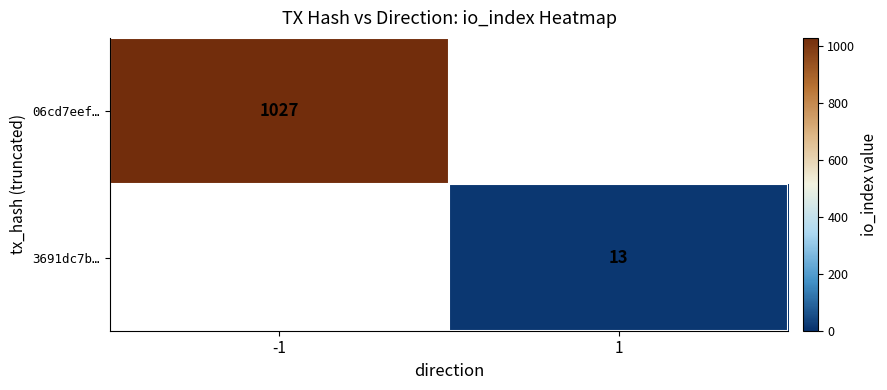

True or false: 3691dc7b… has a value of 13 at 1.

True